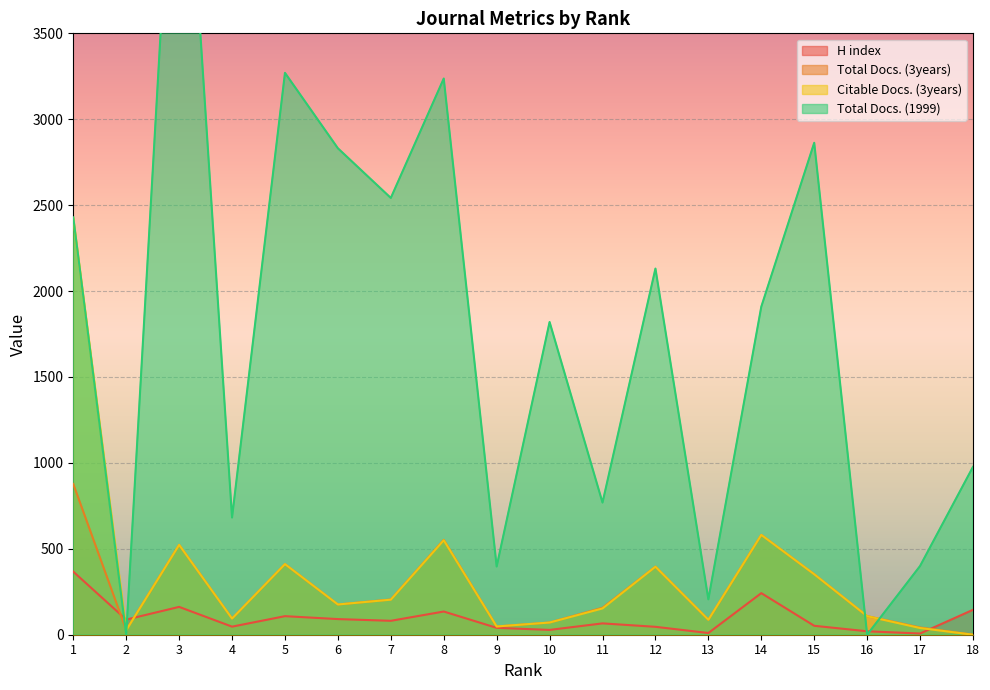

At 12, list the series in order from largest to smallest.

Total Docs. (1999), Total Docs. (3years), Citable Docs. (3years), H index